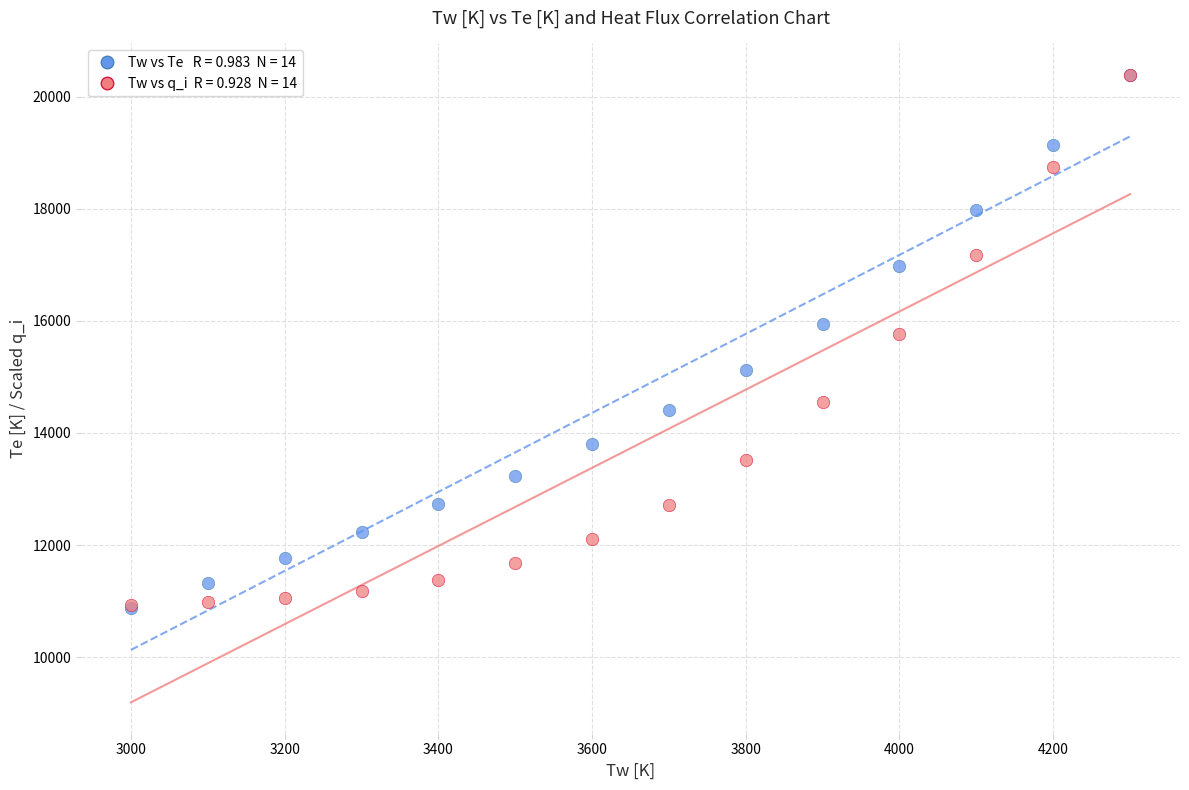

Across all series, what Y value is closest to 15637?

15770.3